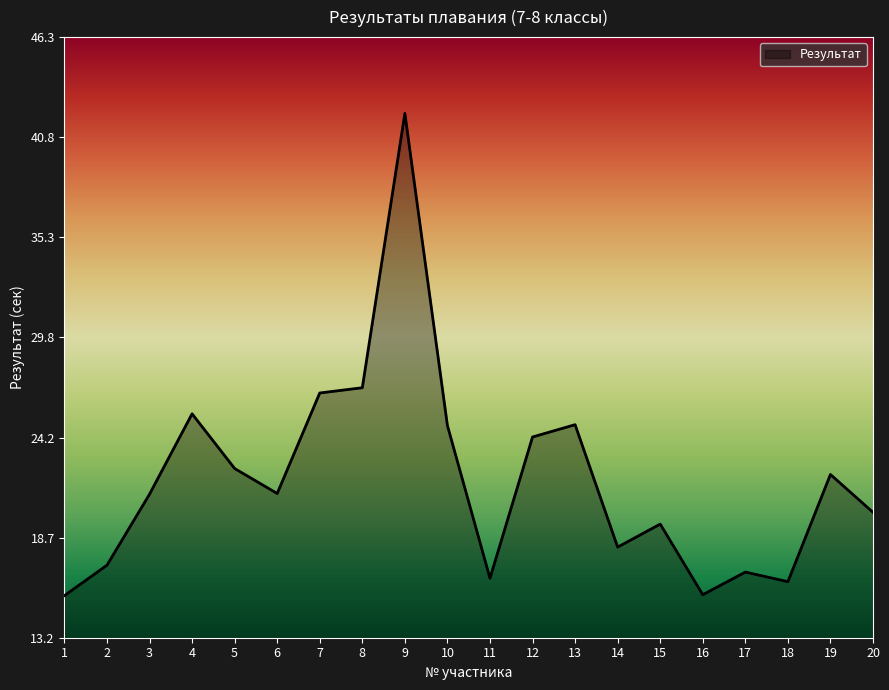

What is the approximate value at 19?

22.2